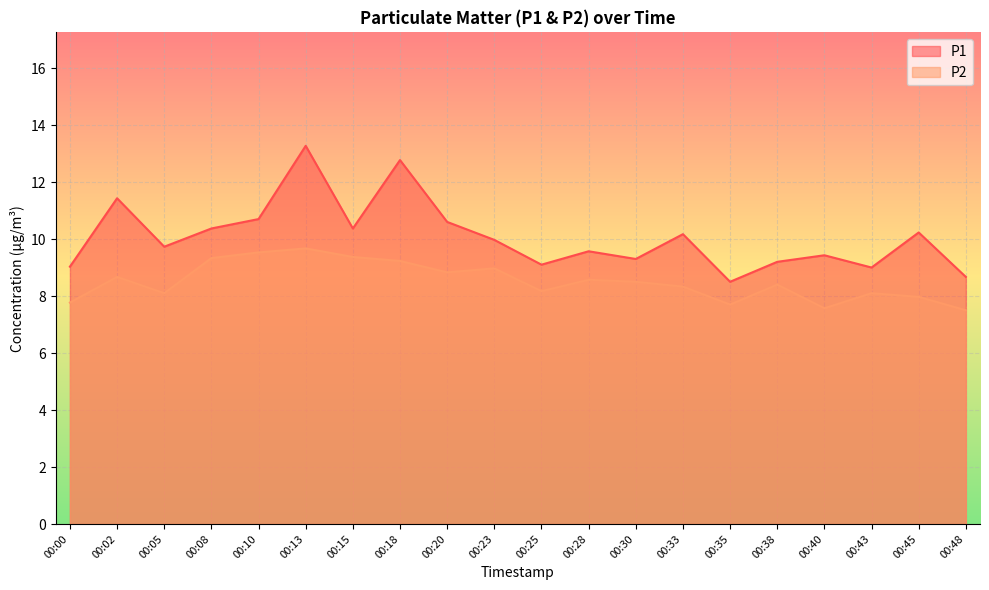

Which series changed the most between 00:10 and 00:40?

P2